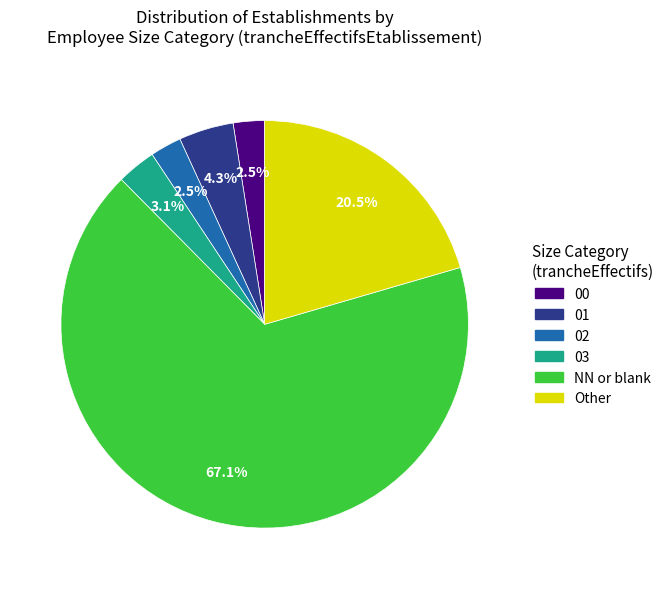

Is there a majority slice in this chart?

Yes